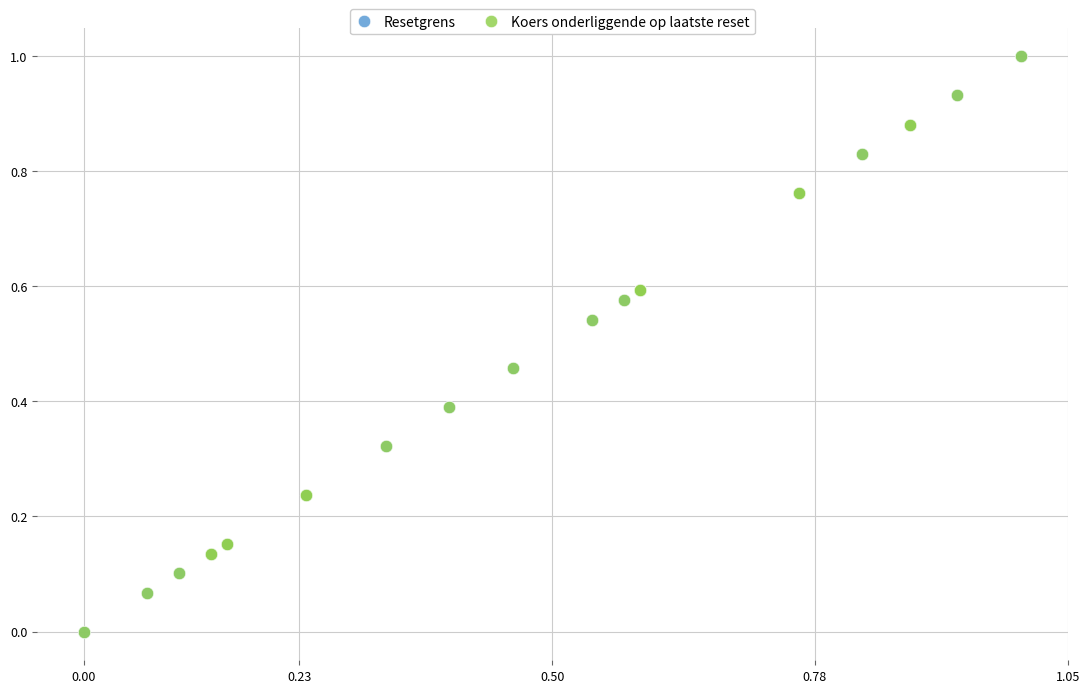

What are all the series names shown in the legend?

Resetgrens, Koers onderliggende op laatste reset